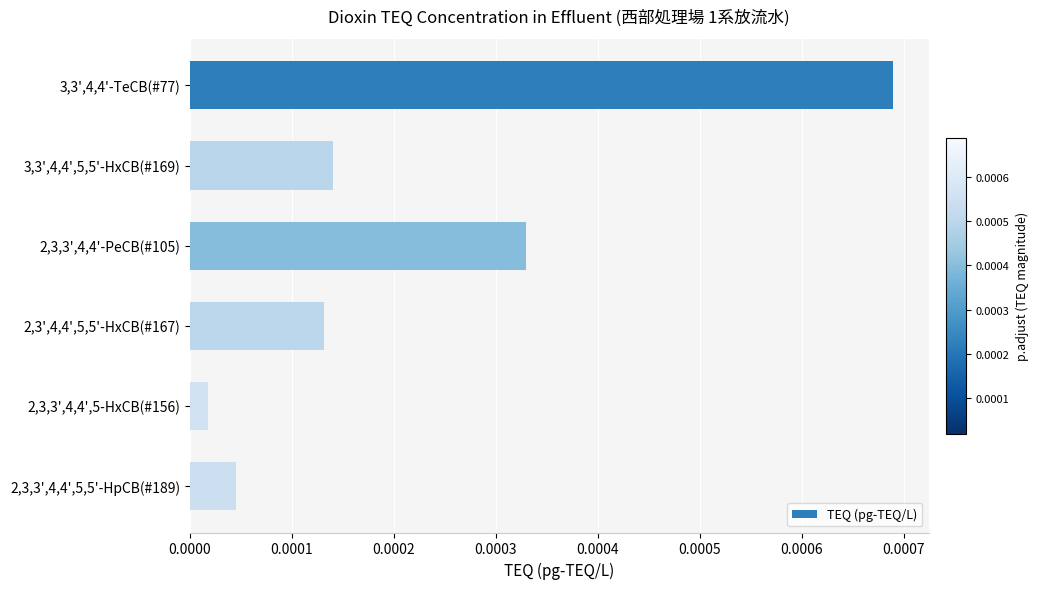

Which label corresponds to the largest value in the chart?

3,3',4,4'-TeCB(#77)